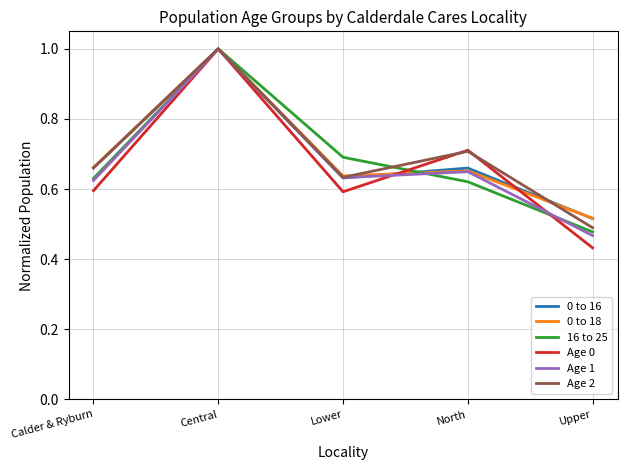

What position from the right is Lower?

3